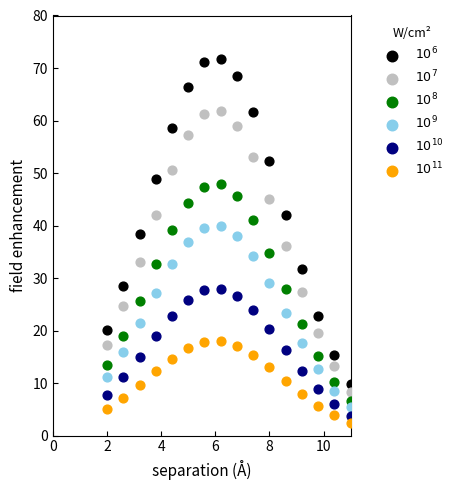

Which series reaches the minimum Y coordinate?

$10^{11}$